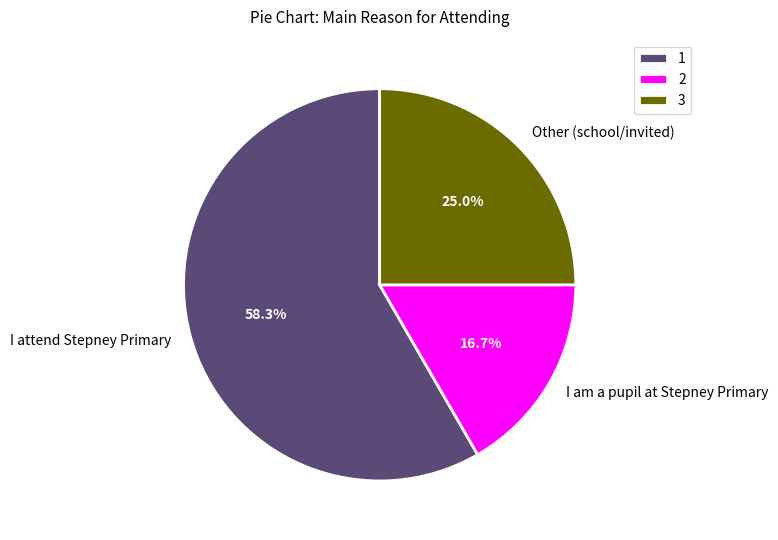

Which category accounts for the majority?

I attend Stepney Primary